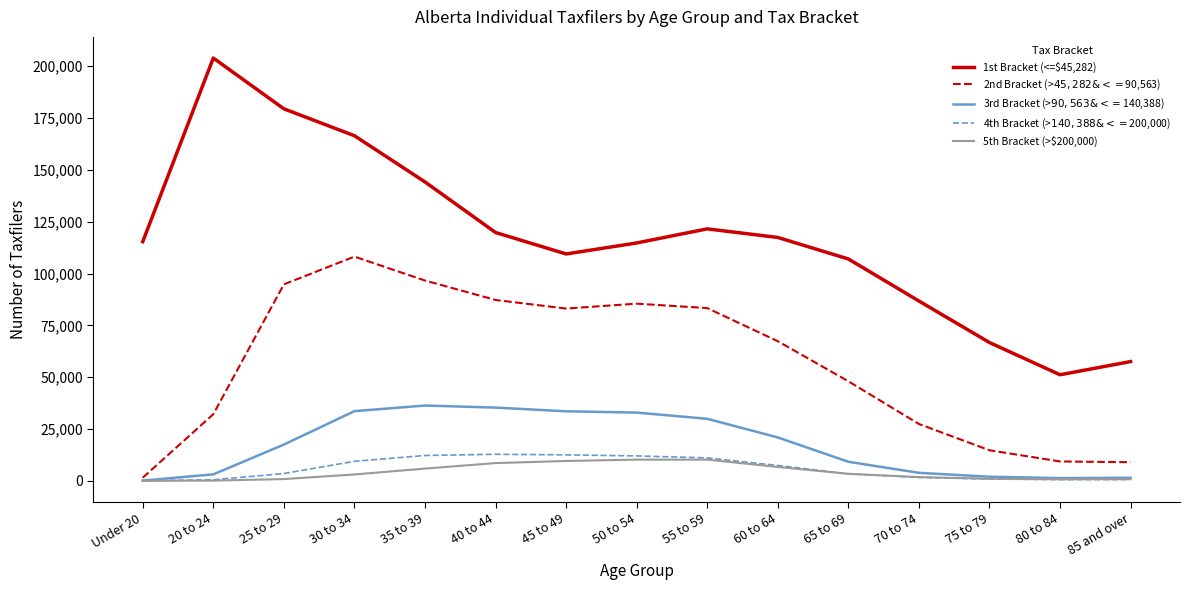

What position from the right is 50 to 54?

8